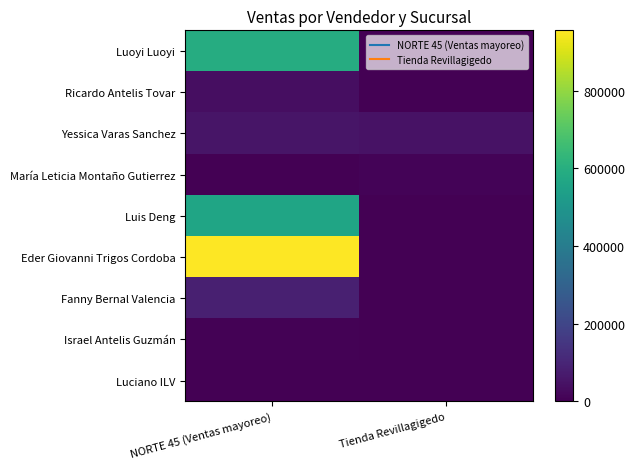

At how many categories does at least one series exceed 855166?

1